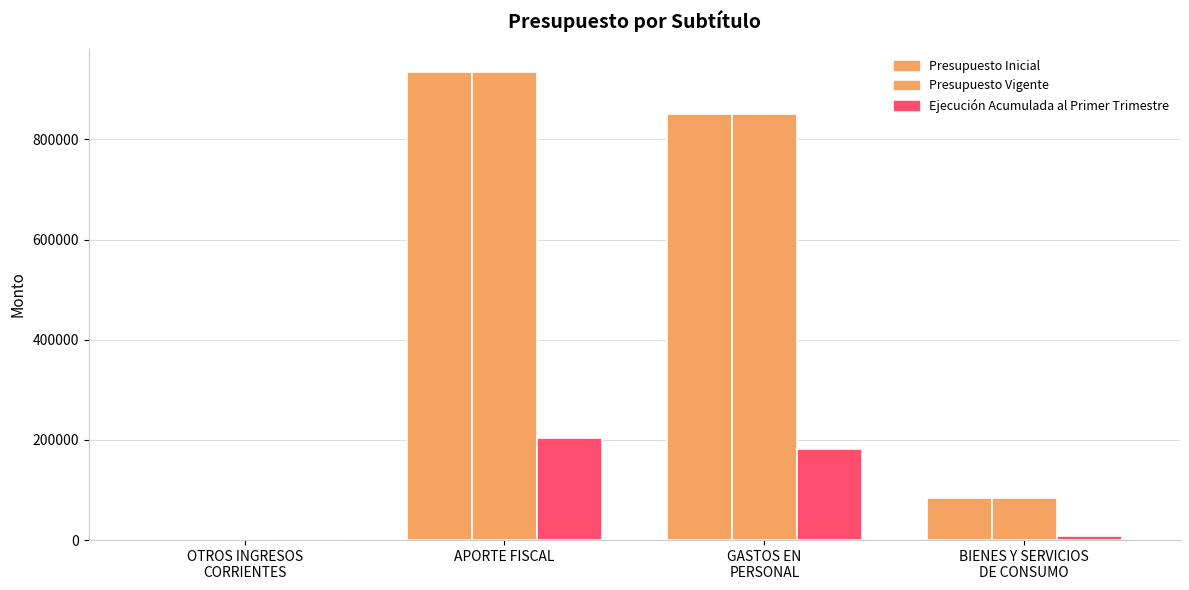

Which category has the highest value across all series?

APORTE FISCAL